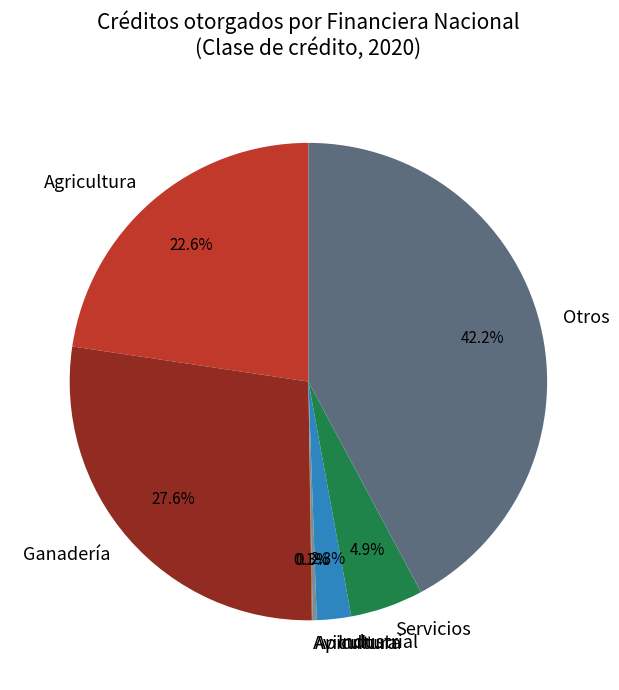

Is there a majority slice in this chart?

No